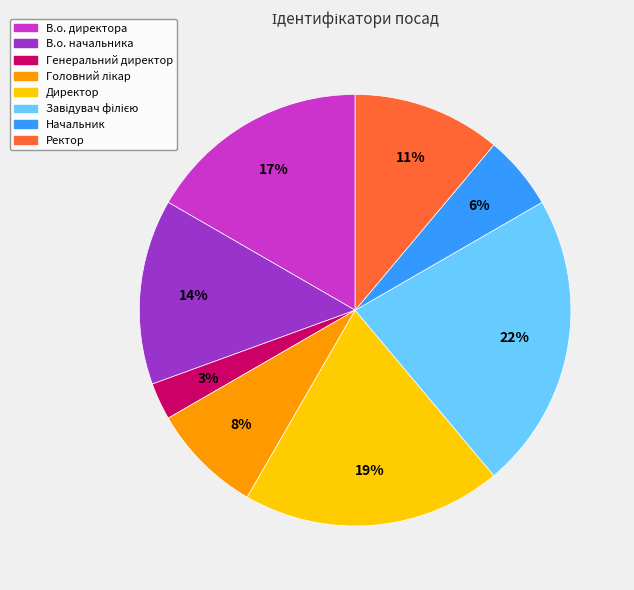

What percentage is the Ректор slice, to the nearest percent?

11%